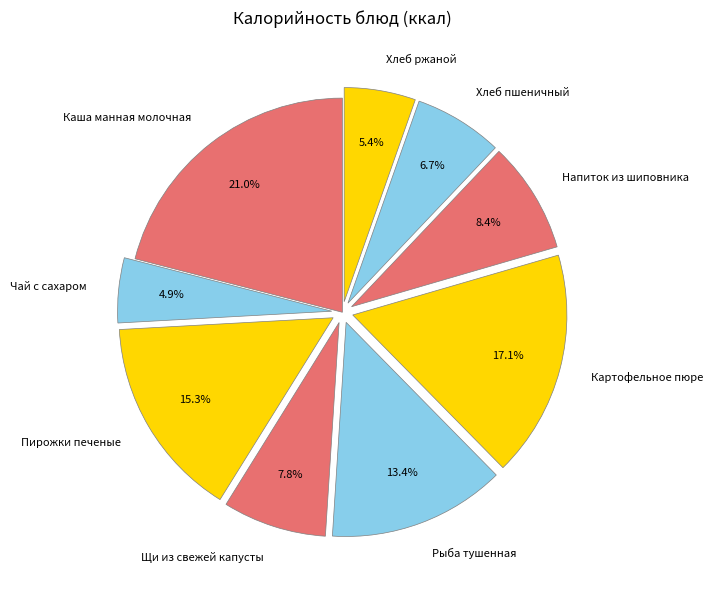

How many segments does this pie chart have?

9